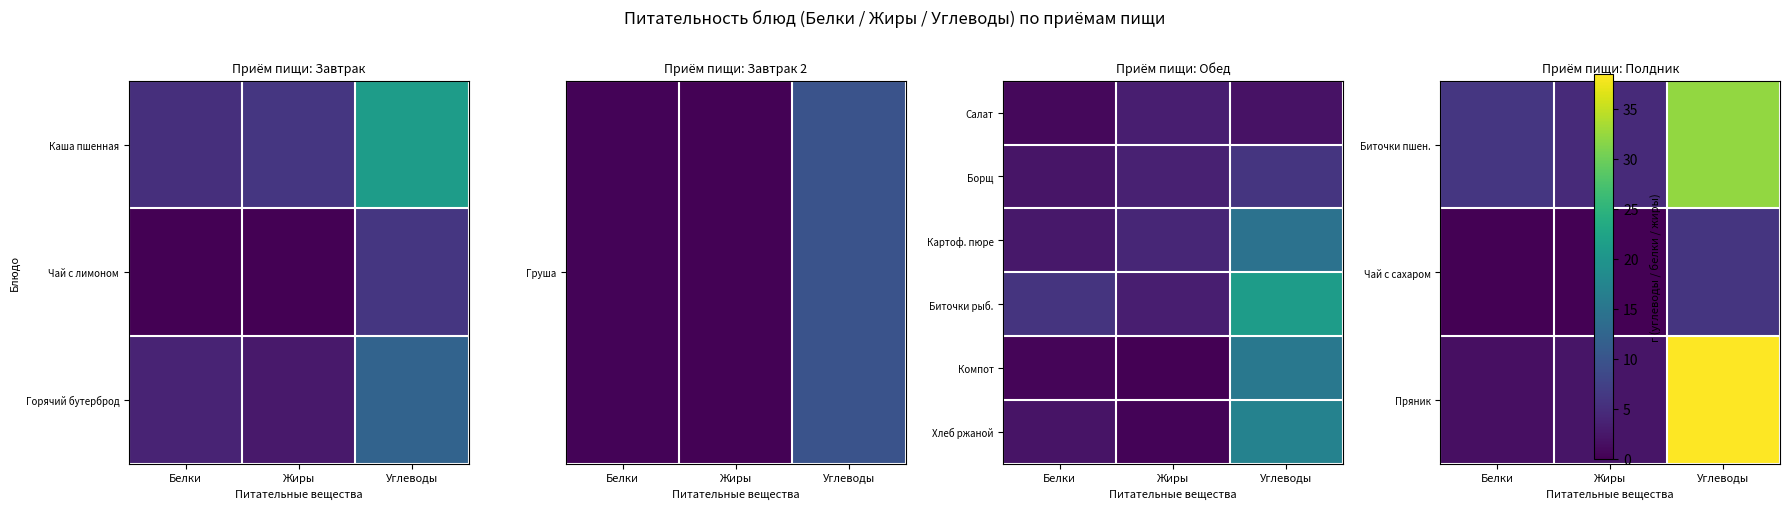

What is the difference between the highest and lowest values at Белки?

6.0